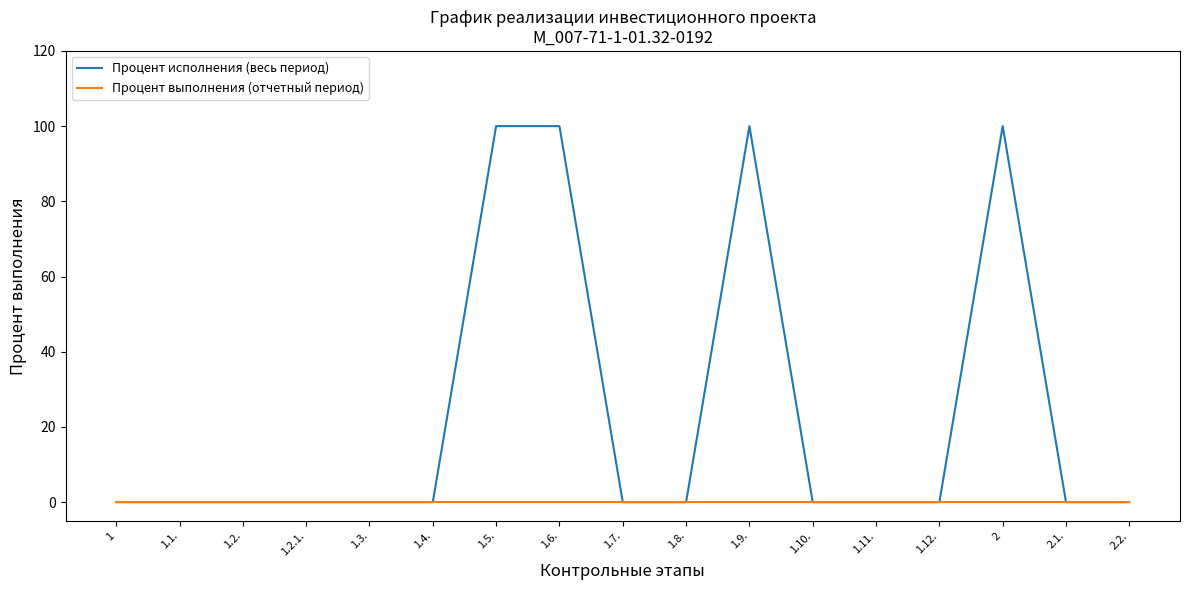

Between 1 and 1.6., which series saw the biggest shift?

Процент исполнения (весь период)